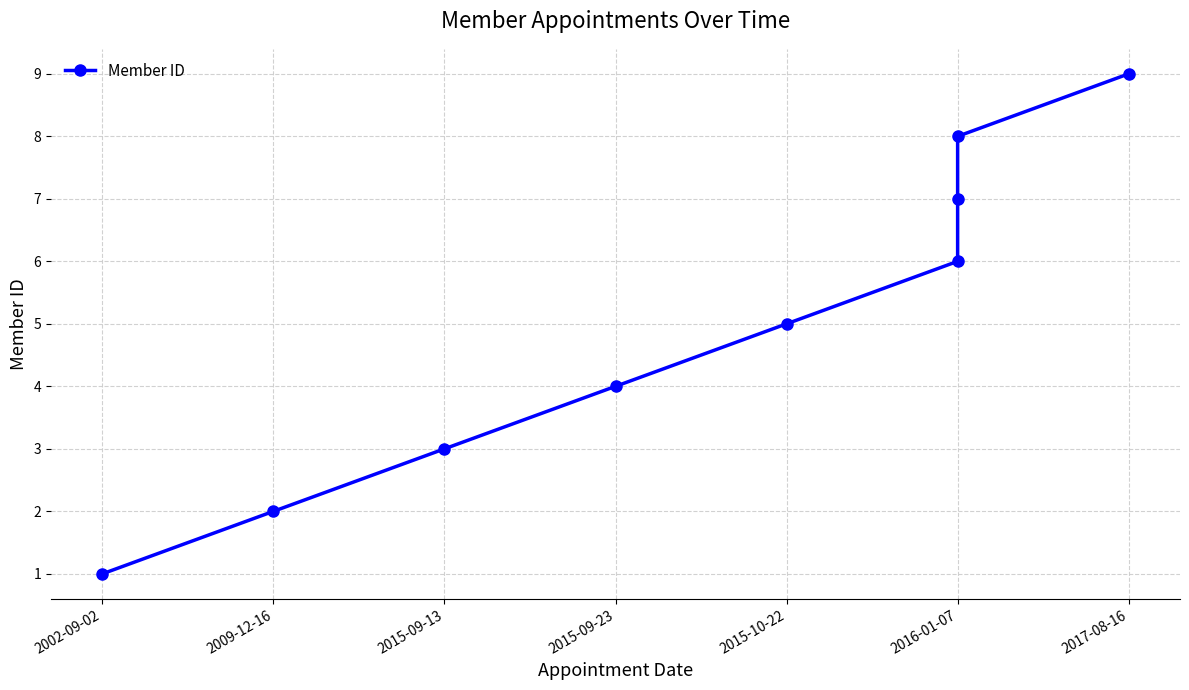

What is the label of the 3rd point from the left?

2015-09-13